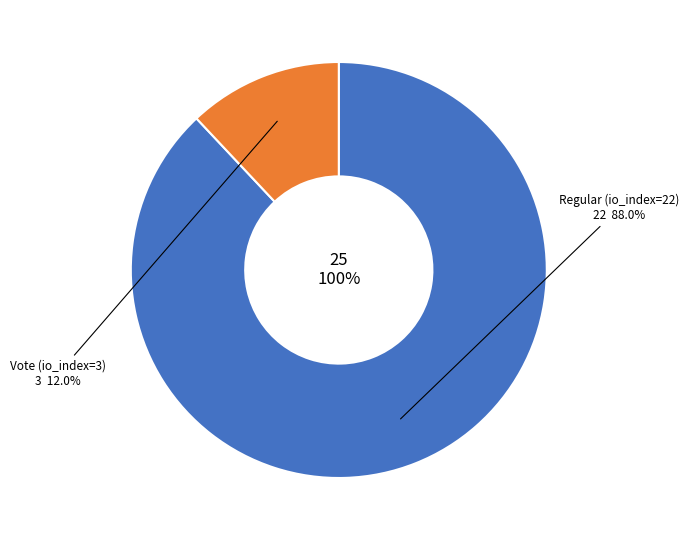

What is the smallest slice in the pie chart?

Vote (io_index=3)